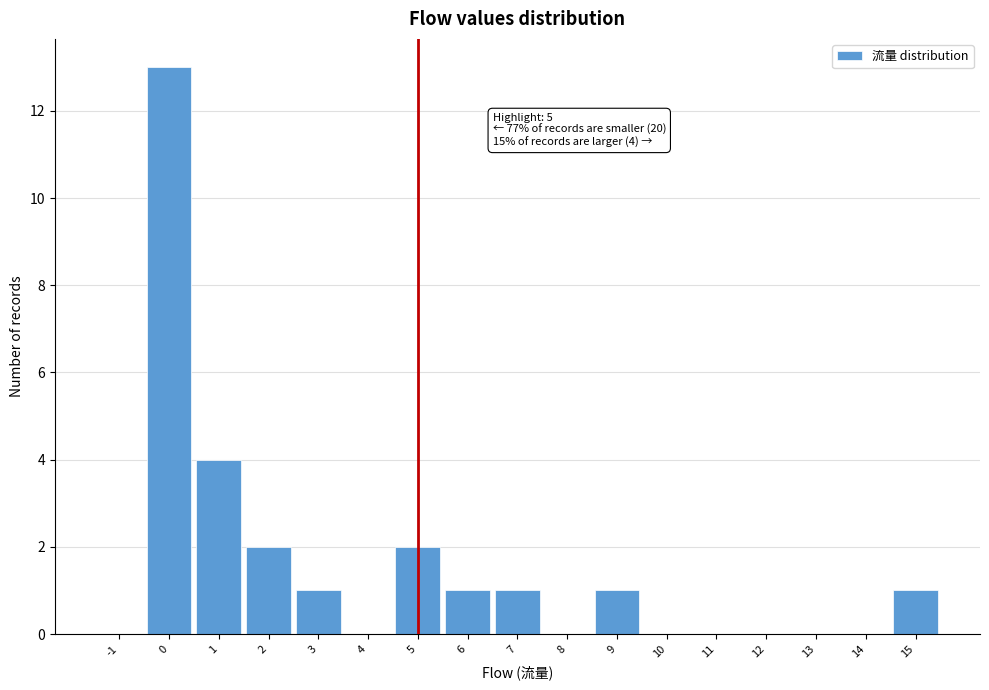

Which range on the x-axis has the tallest bar?

-0.5 to 0.5